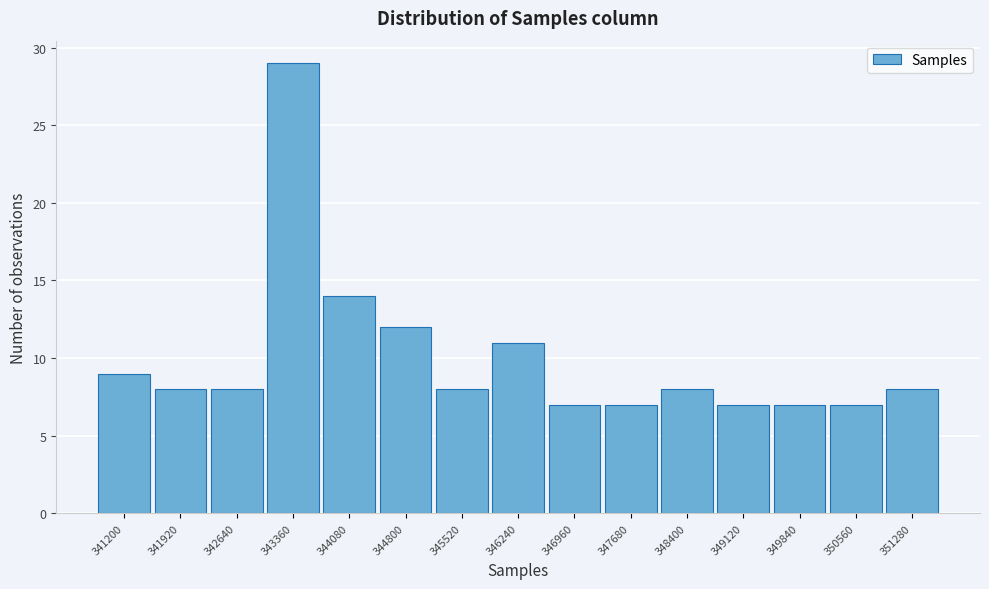

Reading left to right, extract all data points from this chart.

9	8	8	29	14	12	8	11	7	7	8	7	7	7	8